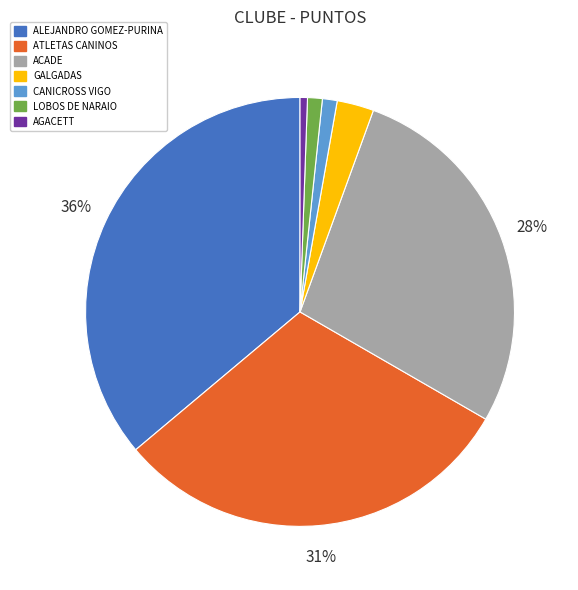

Do CANICROSS VIGO and ATLETAS CANINOS together represent more than half of the pie?

No